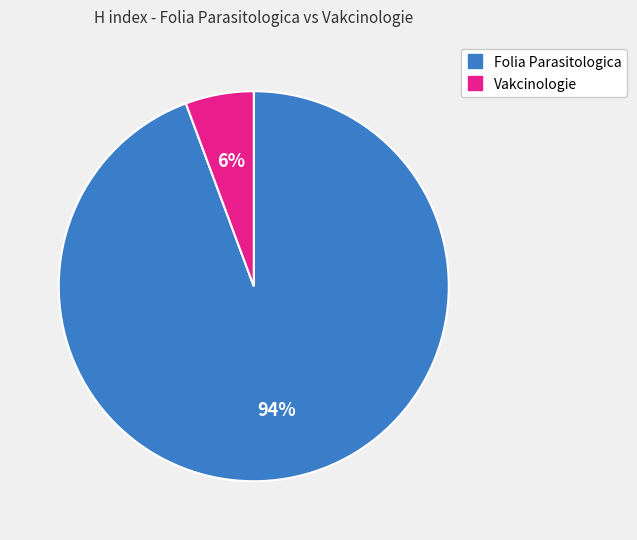

Is there a majority slice in this chart?

Yes